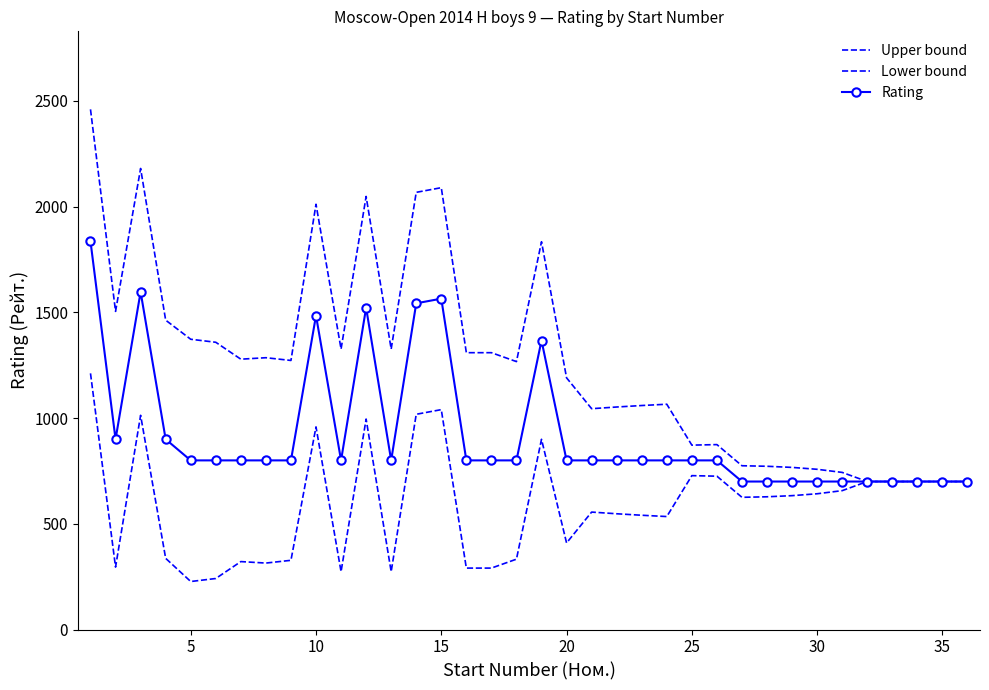

Which series has the largest range (max minus min)?

Upper bound